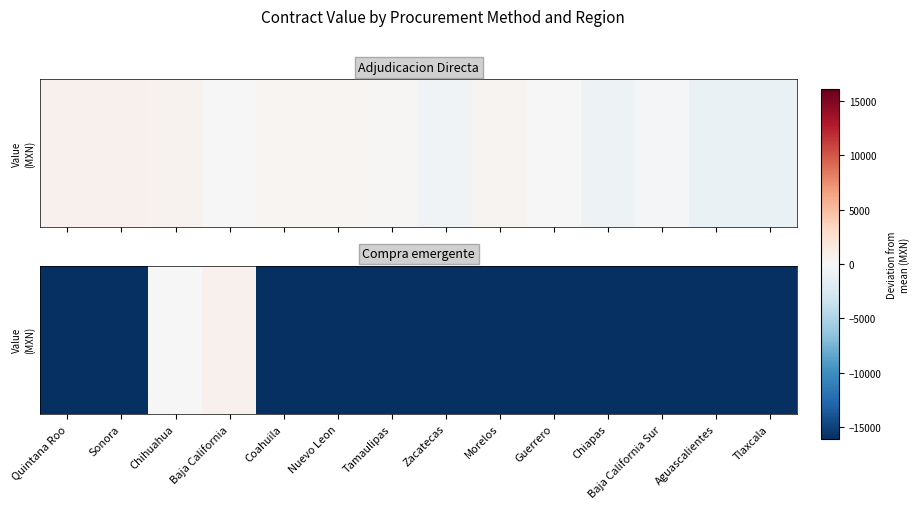

List the labels in order of value, largest first.

Baja California, Chihuahua, Quintana Roo, Sonora, Coahuila, Nuevo Leon, Tamaulipas, Zacatecas, Morelos, Guerrero, Chiapas, Baja California Sur, Aguascalientes, Tlaxcala